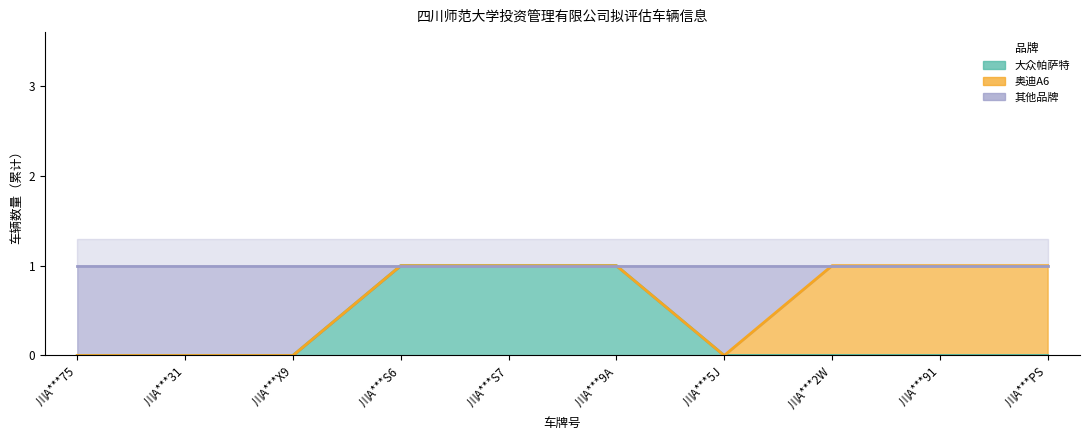

What is the difference between the 其他品牌 values at 川A***91 and 川A***X9?

1